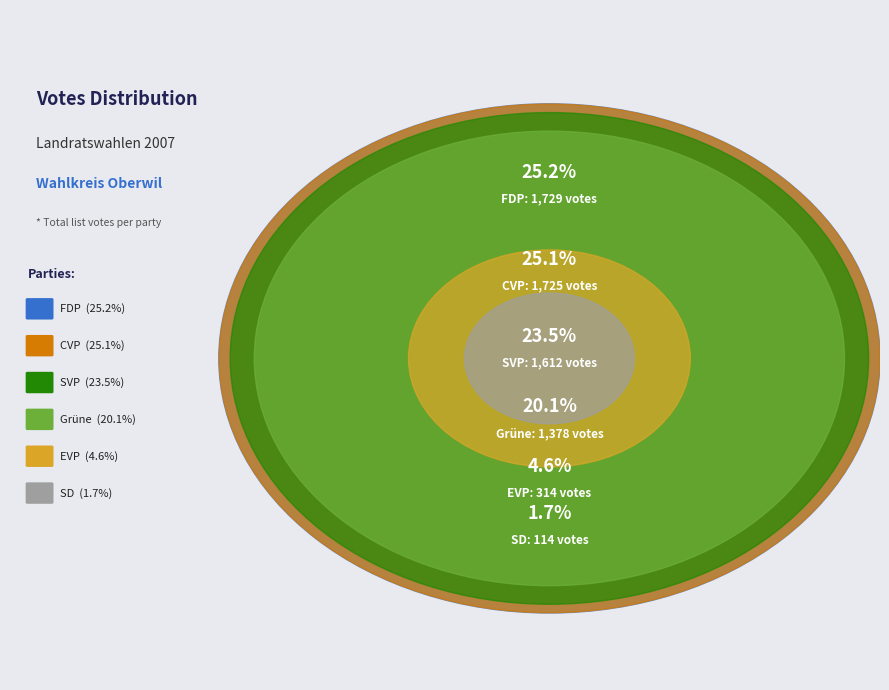

How many segments does this pie chart have?

6